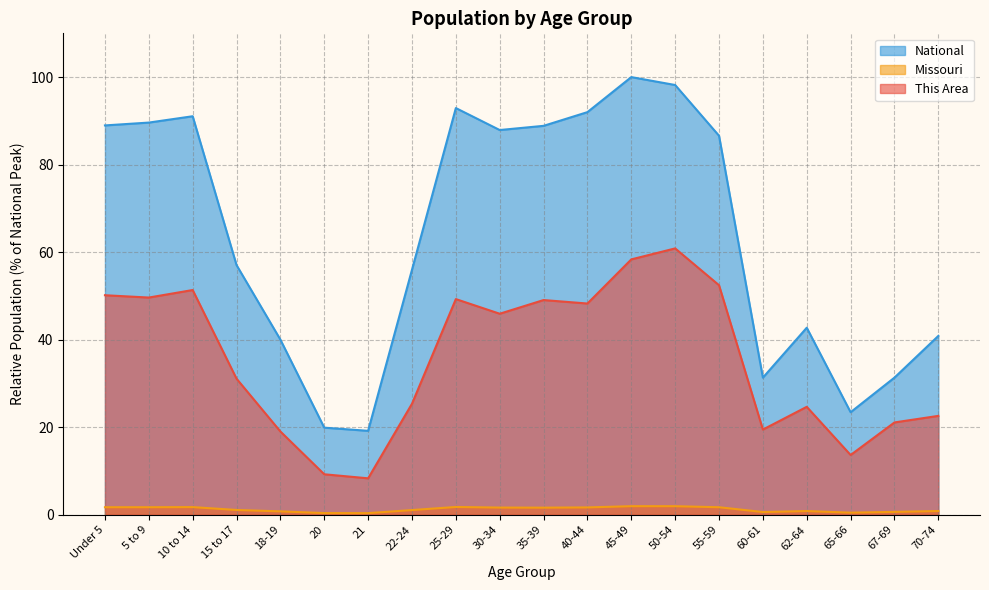

Which category has the highest value across all series?

45-49